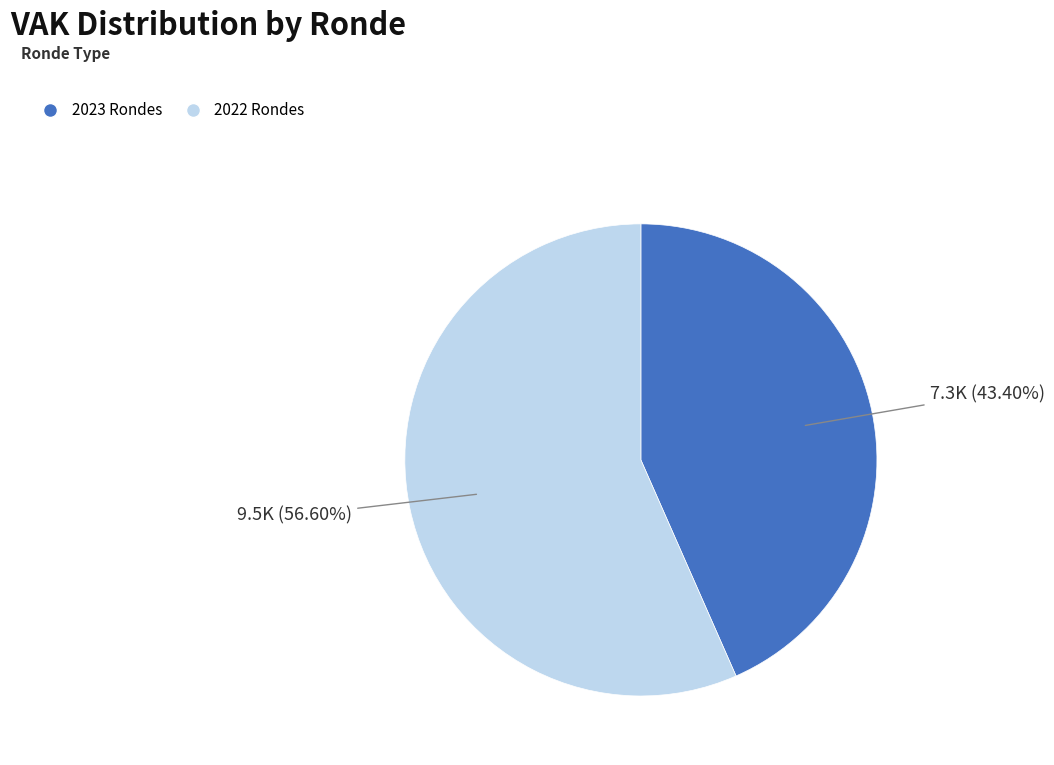

Is there a majority slice in this chart?

Yes